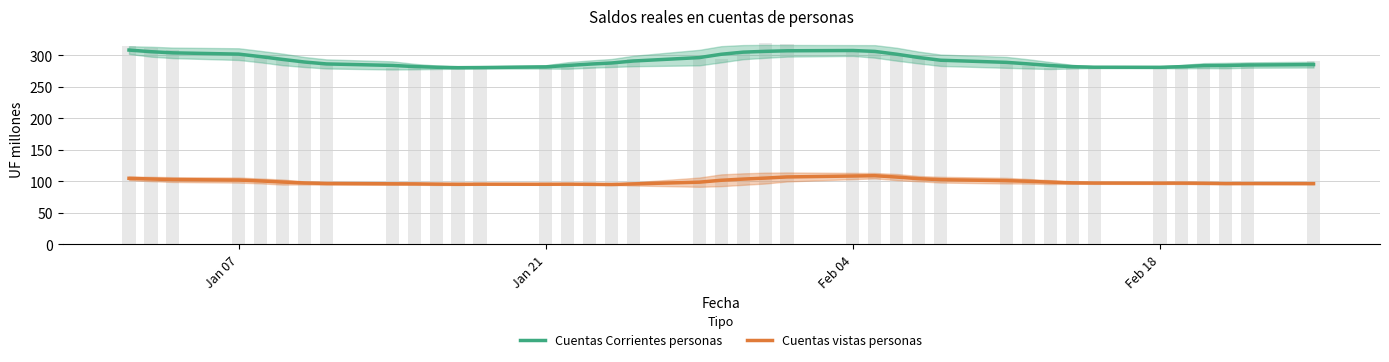

Which series has the largest total across all categories?

Cuentas Corrientes personas